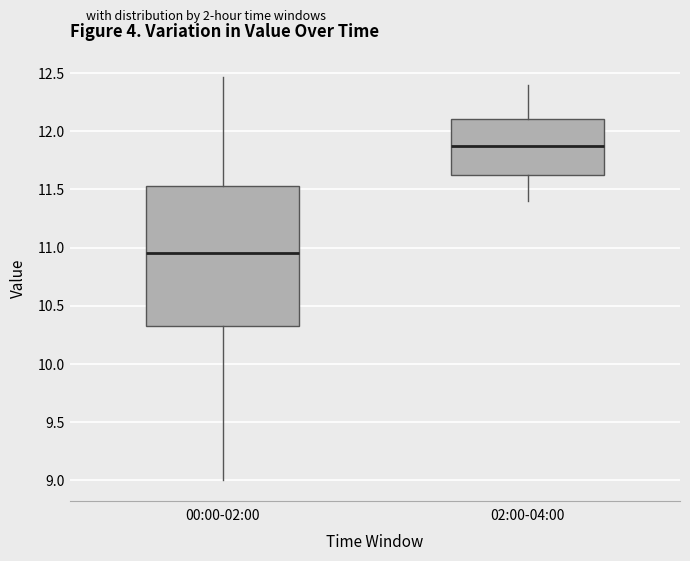

Where does the upper whisker of the box for 02:00-04:00 end on the y-axis? The values are not printed on the chart, so give them approximately, as read against the axis.

12.40